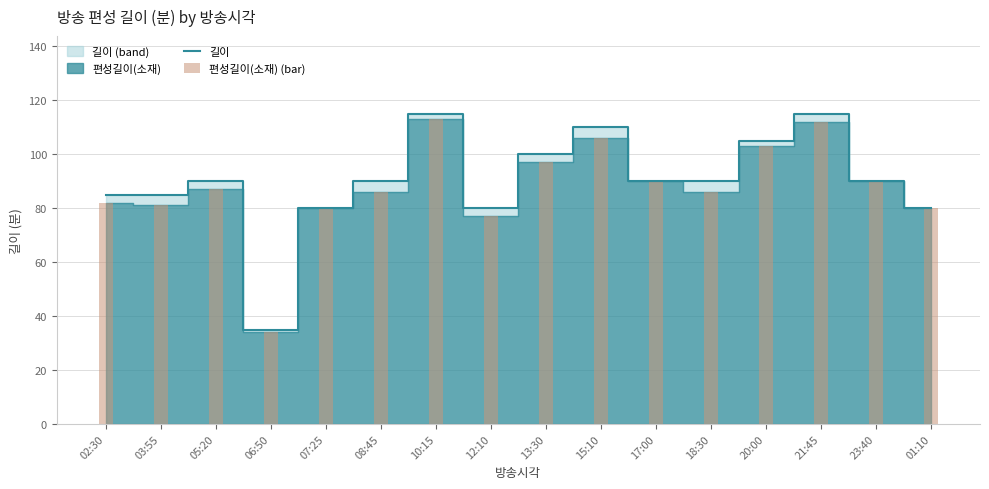

Rank the series by their average value, from lowest to highest.

편성길이(소재) (bar), 길이